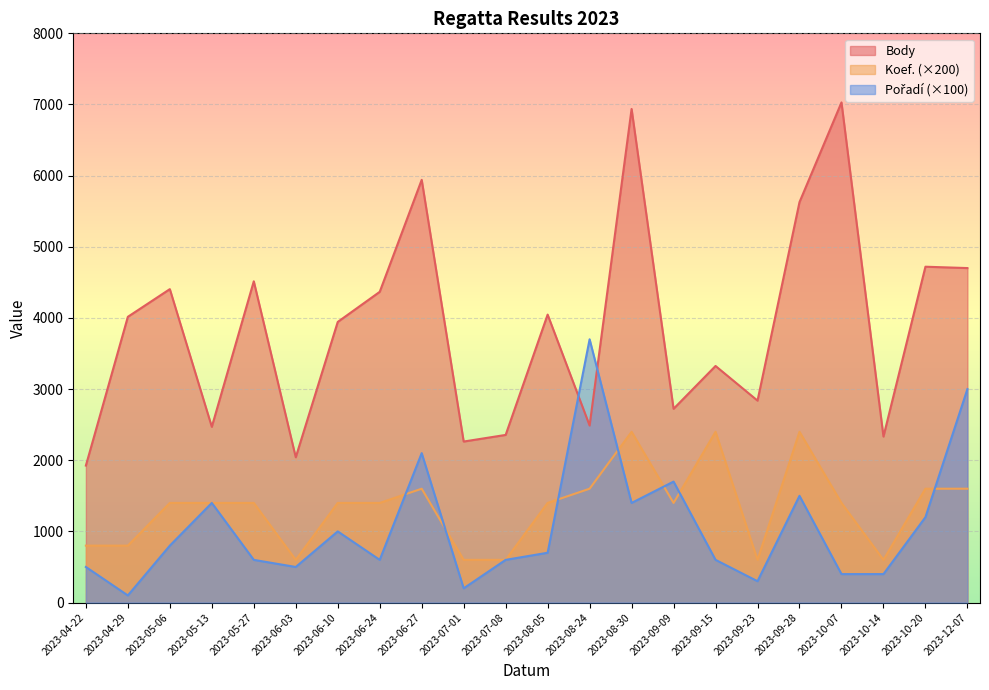

Reading left to right, list all the values displayed in this chart.

Body: 1925	4016	4405	2470	4515	2042	3944	4367	5941	2263	2356	4047	2488	6937	2723	3325	2838	5628	7029	2333	4720	4701
Koef.: 800	800	1400	1400	1400	600	1400	1400	1600	600	600	1400	1600	2400	1400	2400	600	2400	1400	600	1600	1600
Pořadí: 500	100	800	1400	600	500	1000	600	2100	200	600	700	3700	1400	1700	600	300	1500	400	400	1200	3000